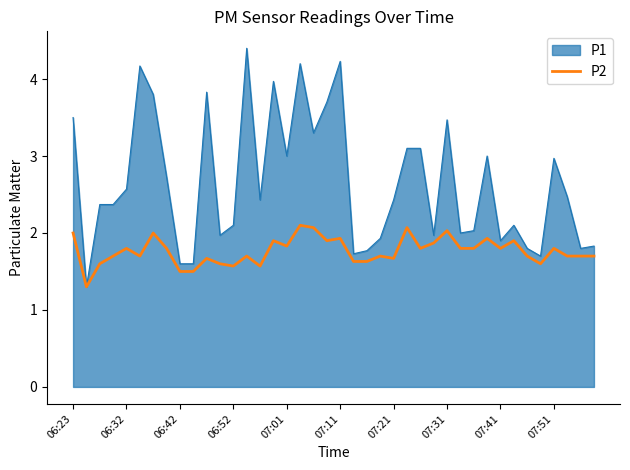

Rank the series by their maximum value, from lowest to highest.

P2, P1